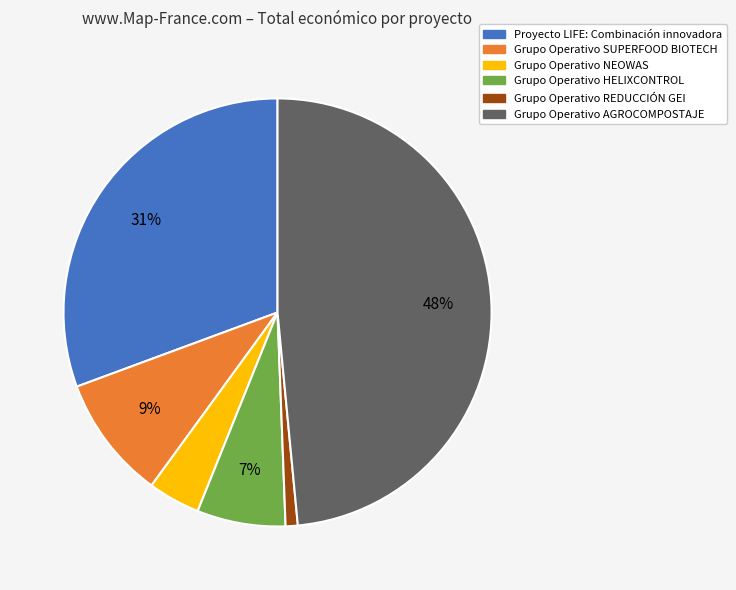

Does Grupo Operativo NEOWAS represent more than half of the total?

No